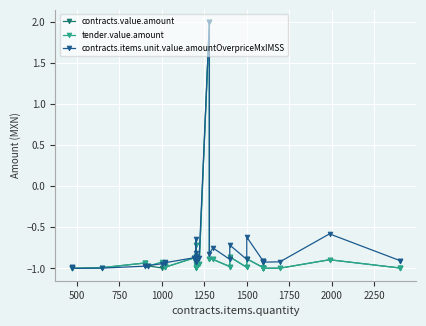

How many values in contracts.items.unit.value.amountOverpriceMxIMSS are below zero?

39